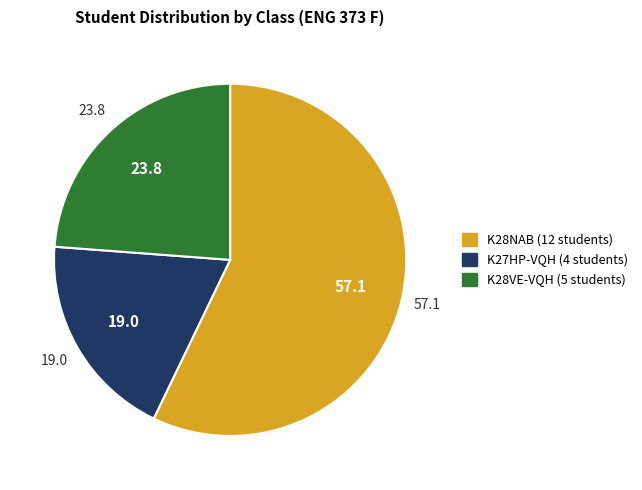

Is it true that K28VE-VQH is 34% of the pie?

False